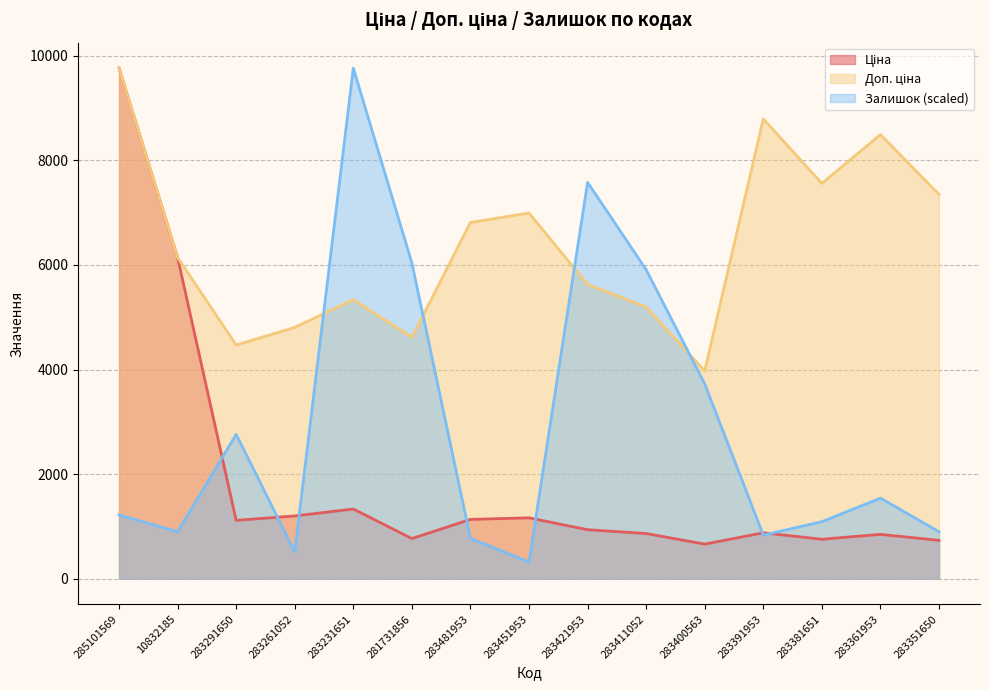

What is the maximum value shown in the chart?

9764.4